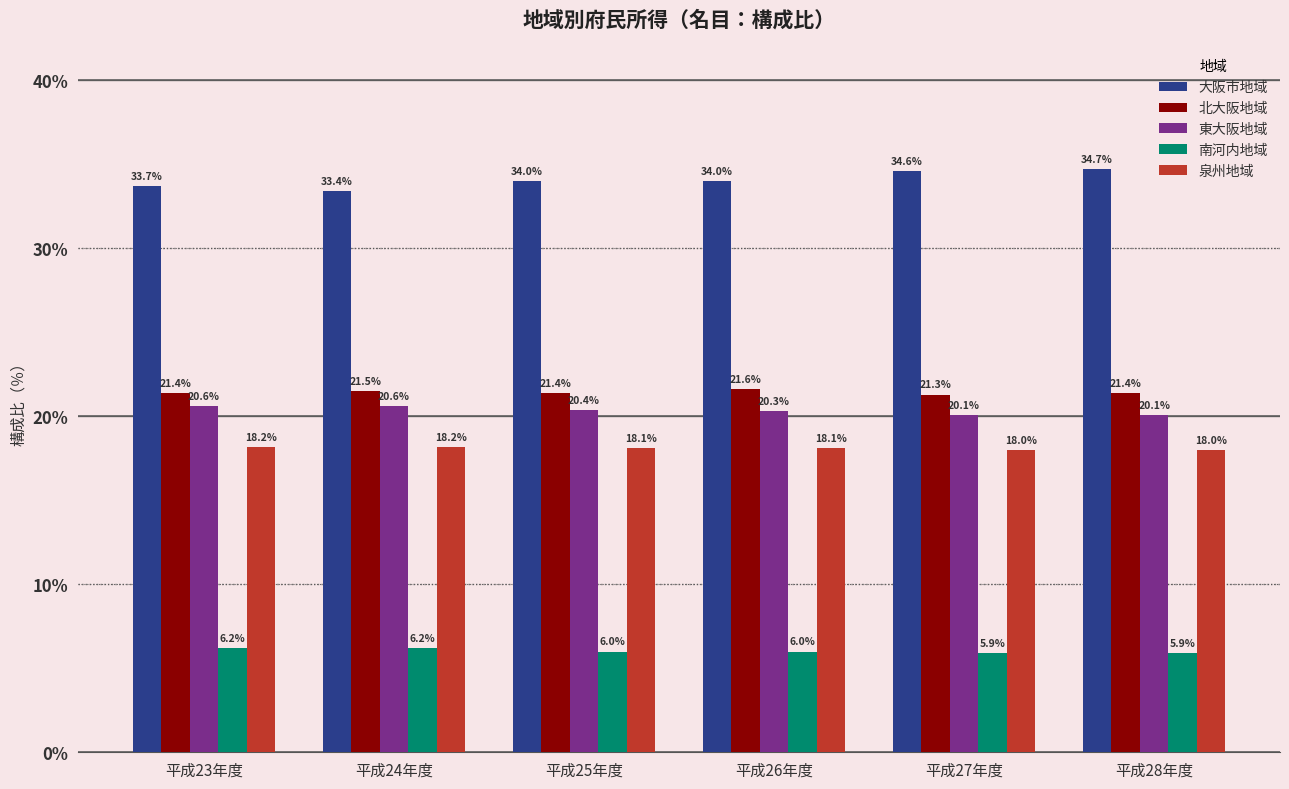

True or false: 北大阪地域 has a value of 4.5 at 平成28年度.

False